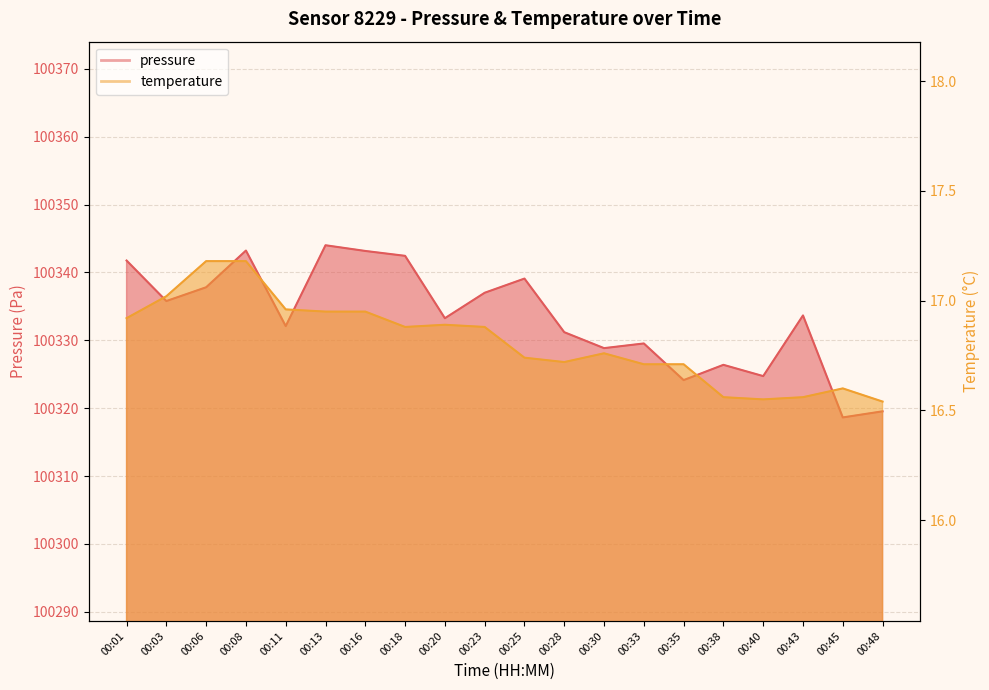

What is the difference between the pressure values at 00:28 and 00:35?

7.1